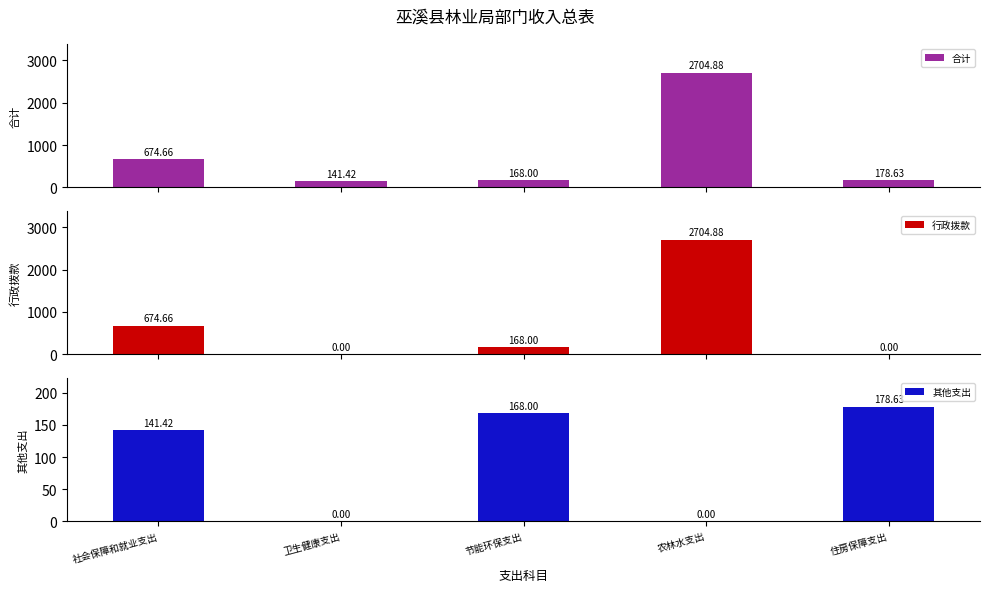

How many data points in 合计 are above 178?

3